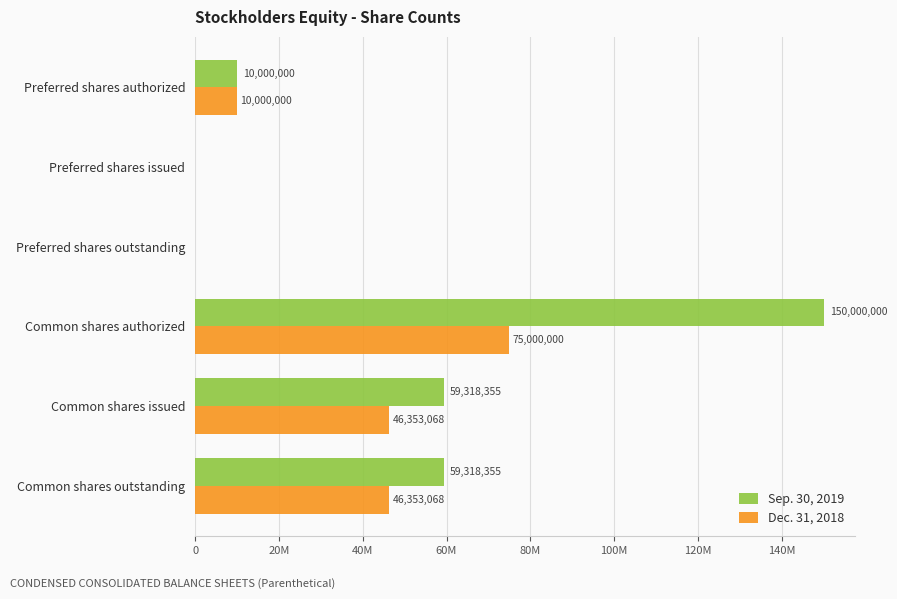

Which series has the largest total across all categories?

Sep. 30, 2019